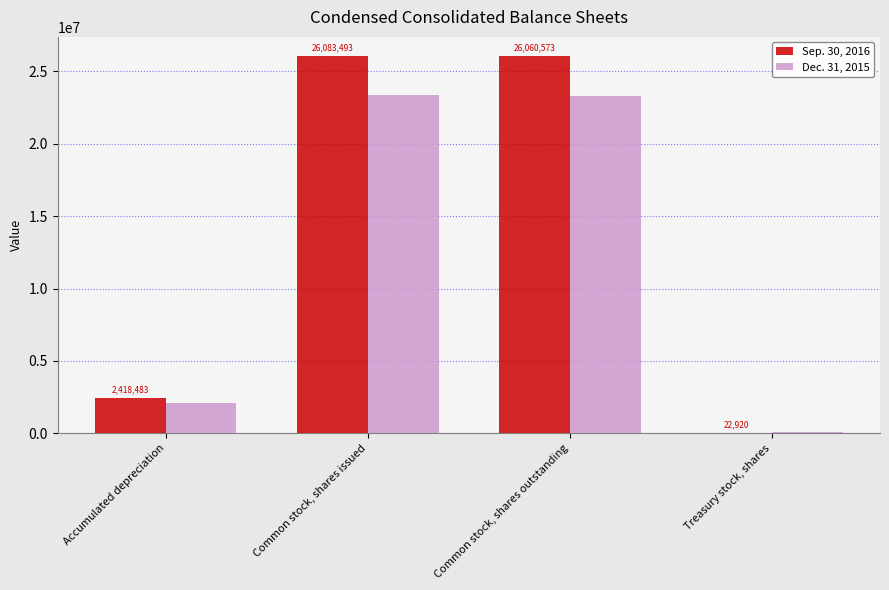

At which category is the sum across all series the highest?

Common stock, shares issued